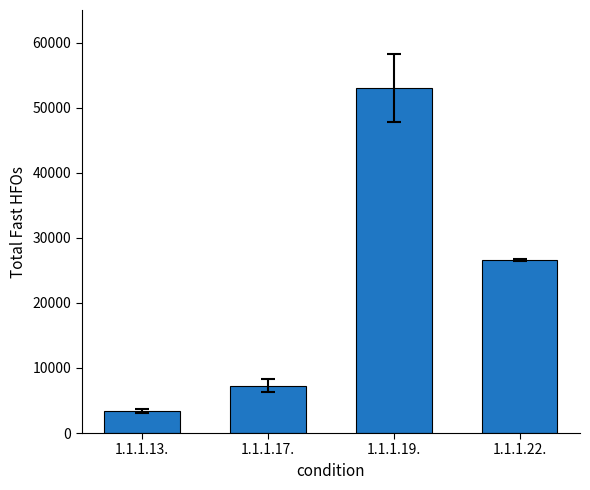

Reading left to right, extract all data points from this chart.

1.1.1.13.=3392.0	1.1.1.17.=7299.8	1.1.1.19.=53008.2	1.1.1.22.=26565.4